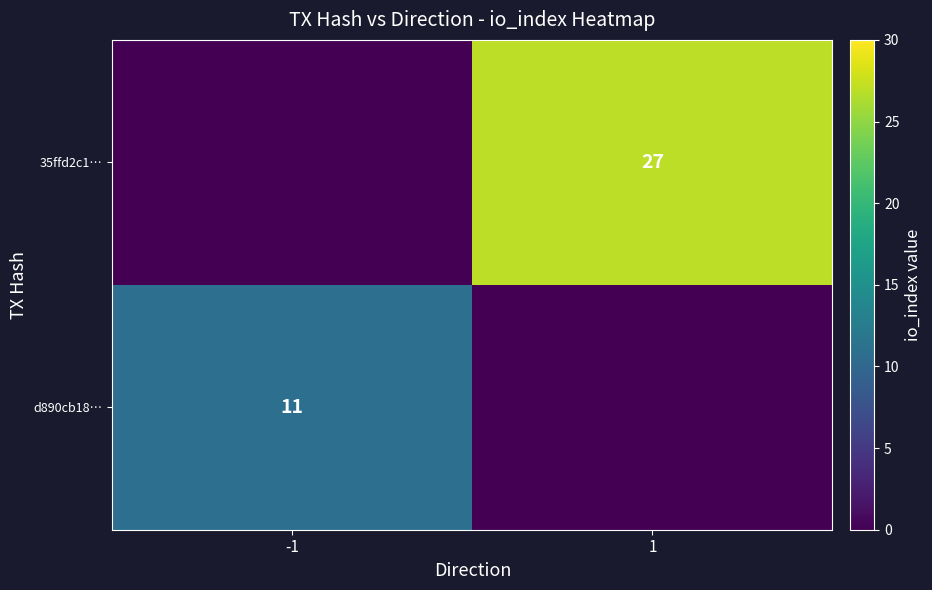

The value of d890cb18… at -1 is 11. True or false?

True